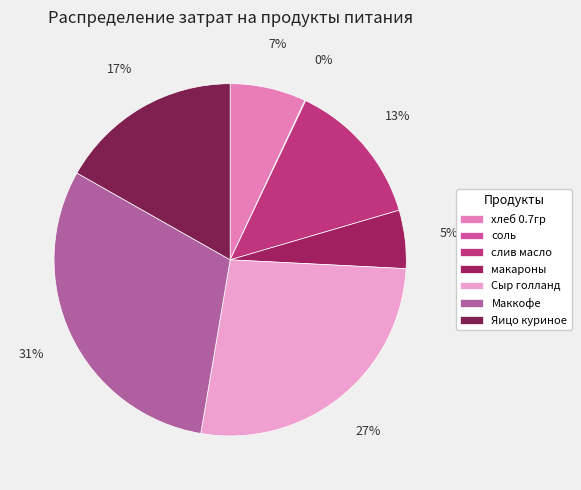

Is there any slice that represents more than half of the pie?

No